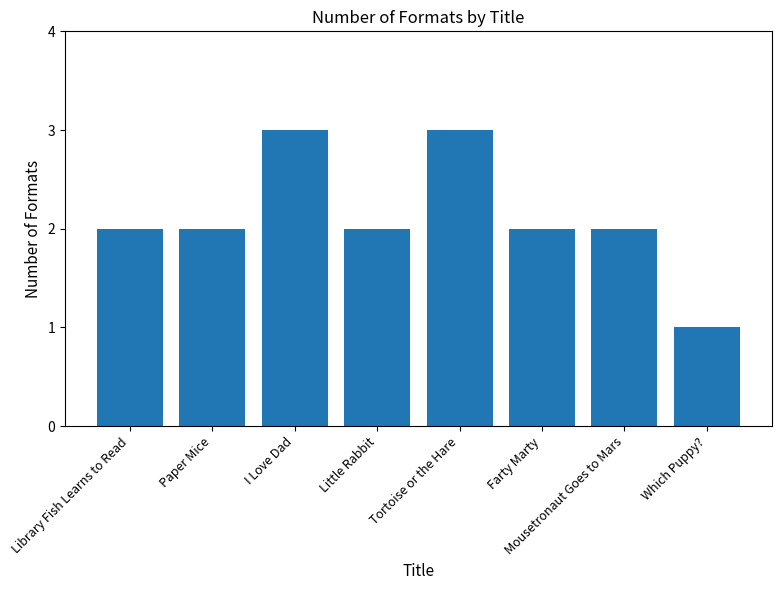

Does the chart contain any negative values?

No